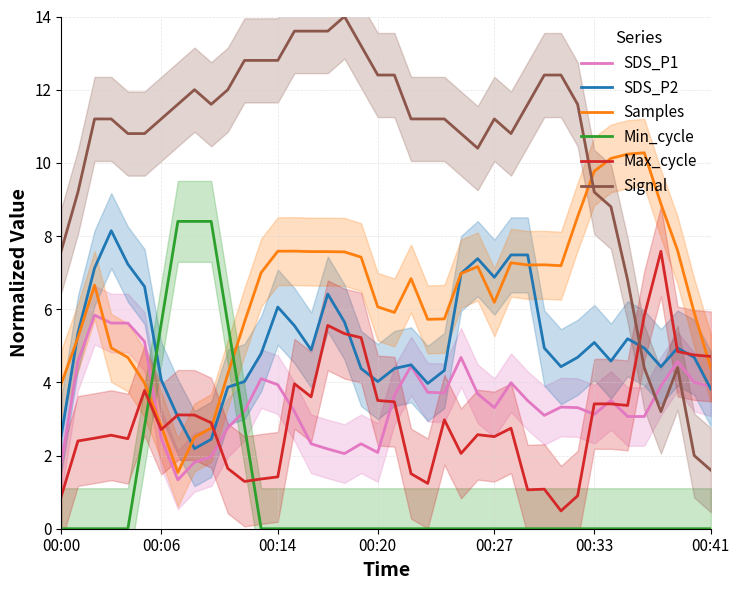

Which series has the largest range (max minus min)?

Signal